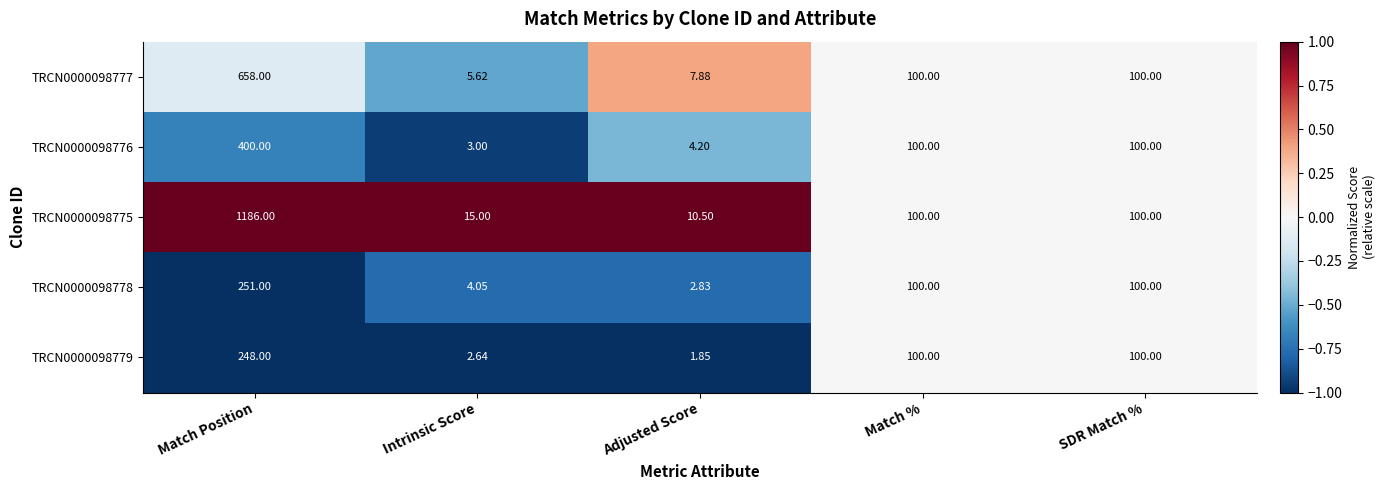

At which label does TRCN0000098775 reach its minimum?

Adjusted Score